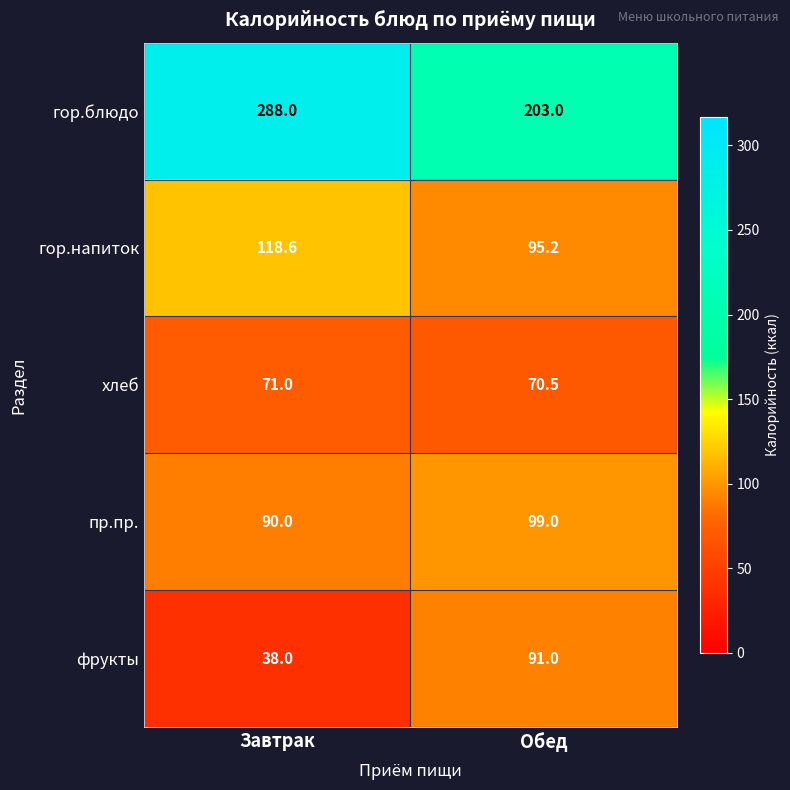

At which label is гор.напиток closest to 106?

Обед